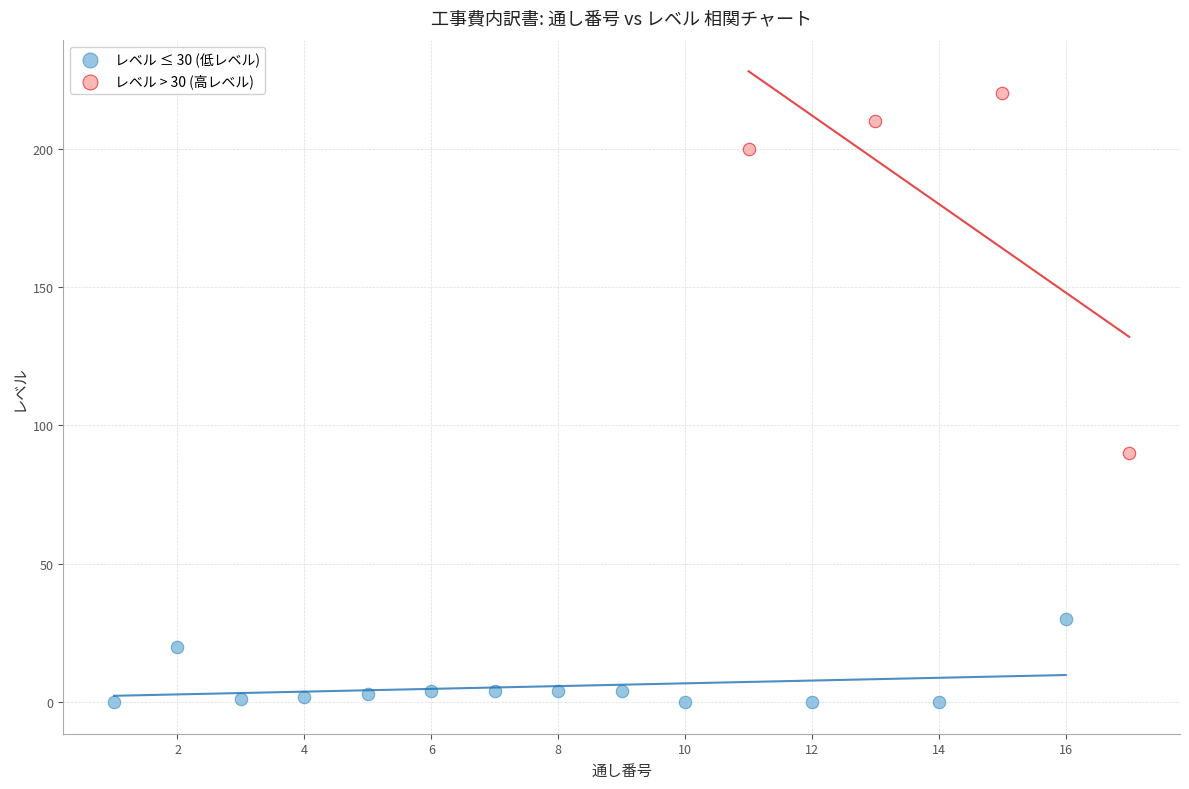

Which series contains the highest Y value?

レベル > 30 (高レベル)